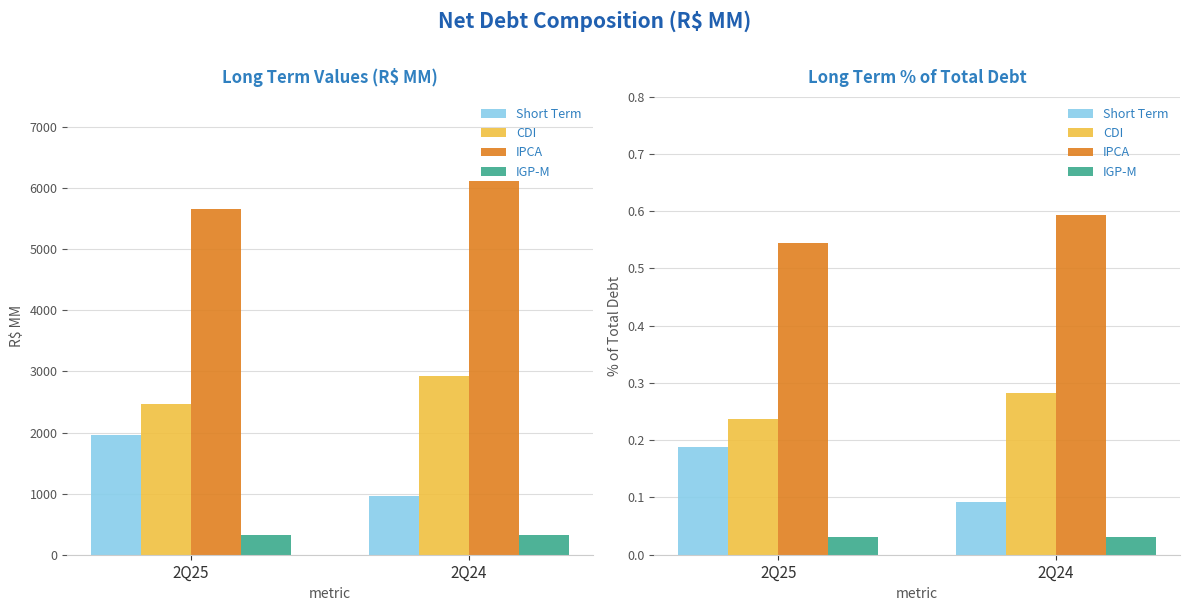

What is the value of the IPCA bar at the 2nd from the left?

0.6